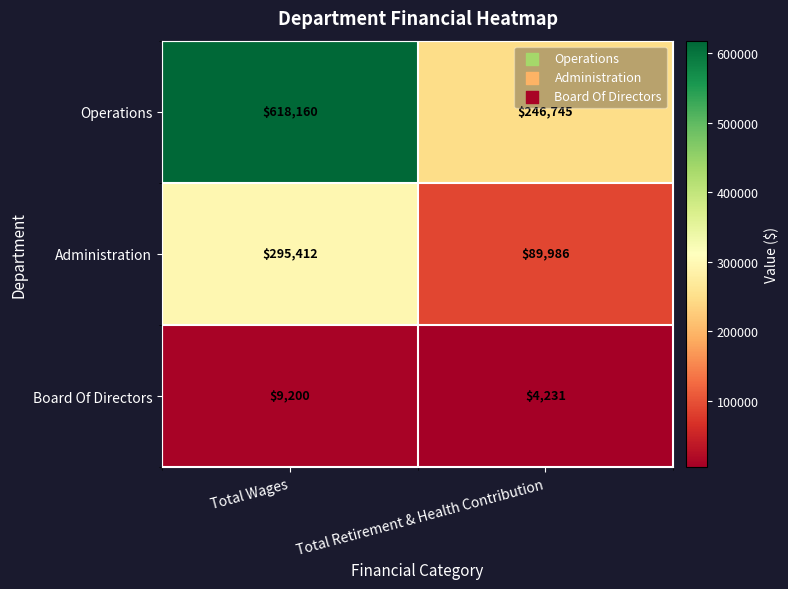

Rank the series by their maximum value, from lowest to highest.

Board Of Directors, Administration, Operations